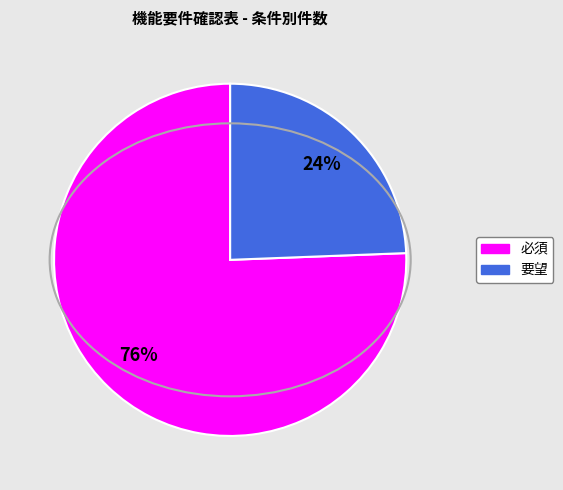

To the nearest percent, what portion does 要望 represent?

24%